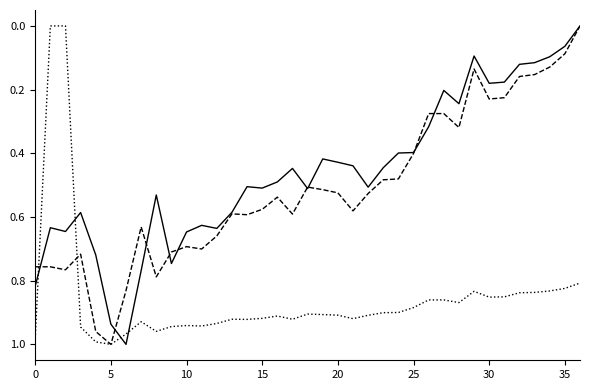

How many lines are shown in the chart?

3